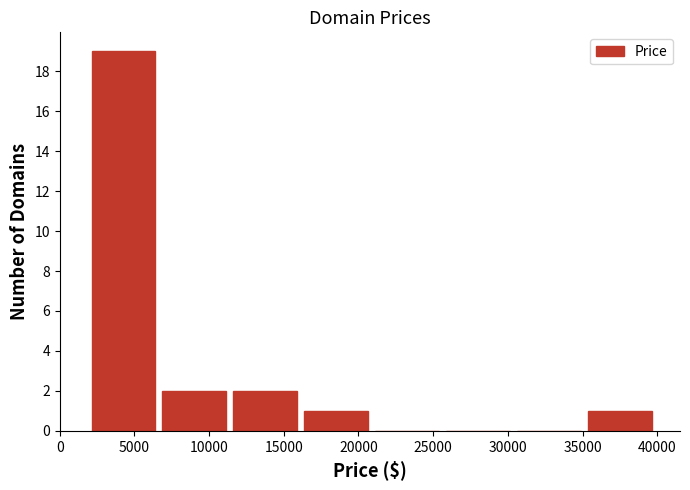

Reading left to right, transcribe this chart: for each bar, give the range it covers on the x-axis and its height. Neither the bar edges nor the heights are printed on the chart, so give them approximately, as read against the axes.

2000 to 6500: 19
6500 to 11500: 2
11500 to 16000: 2
16000 to 21000: 1
21000 to 25500: 0
25500 to 30500: 0
30500 to 35000: 0
35000 to 40000: 1